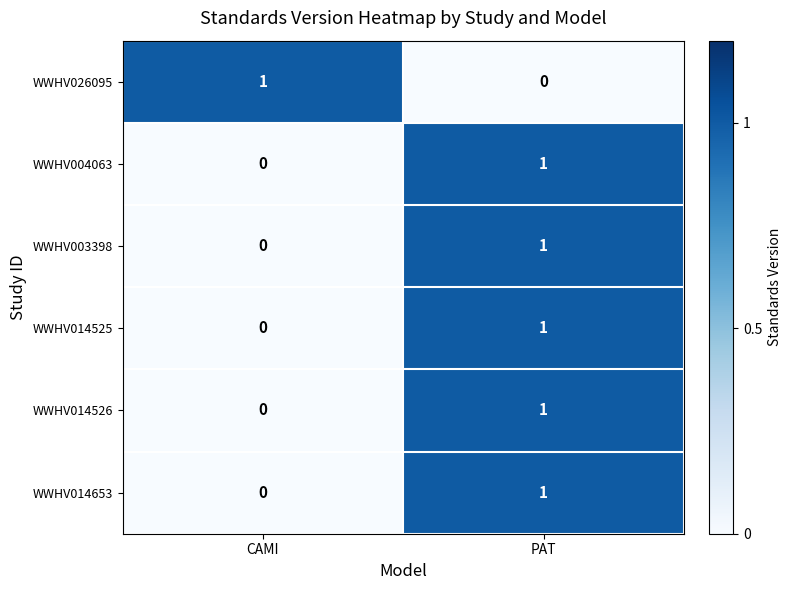

Is it true that WWHV014525 equals 0 at CAMI?

True